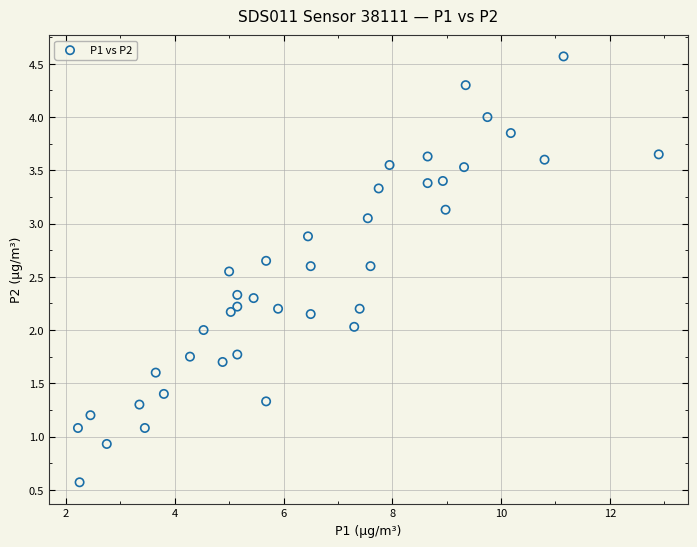

What is the range of X values (max minus min)?

10.7